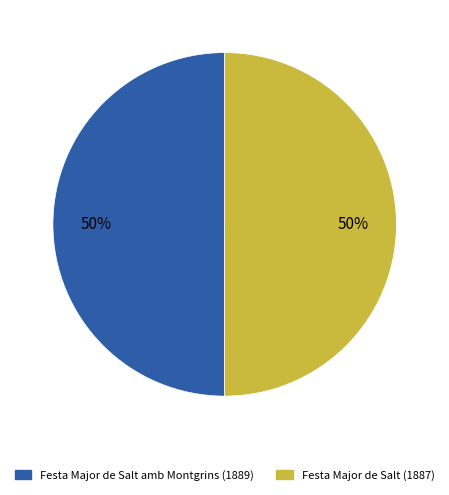

Do Festa Major de Salt (1887) and Festa Major de Salt amb Montgrins (1889) together represent more than half of the pie?

Yes